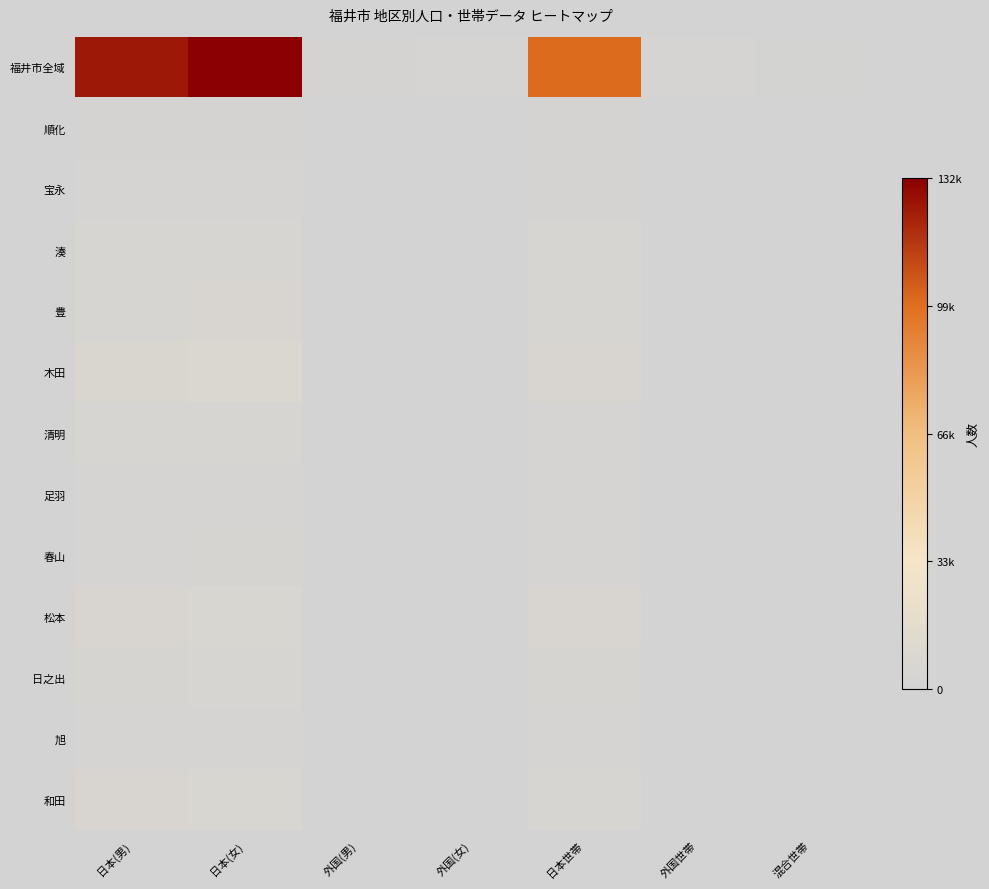

What is the total value across all series at 混合世帯?

1374